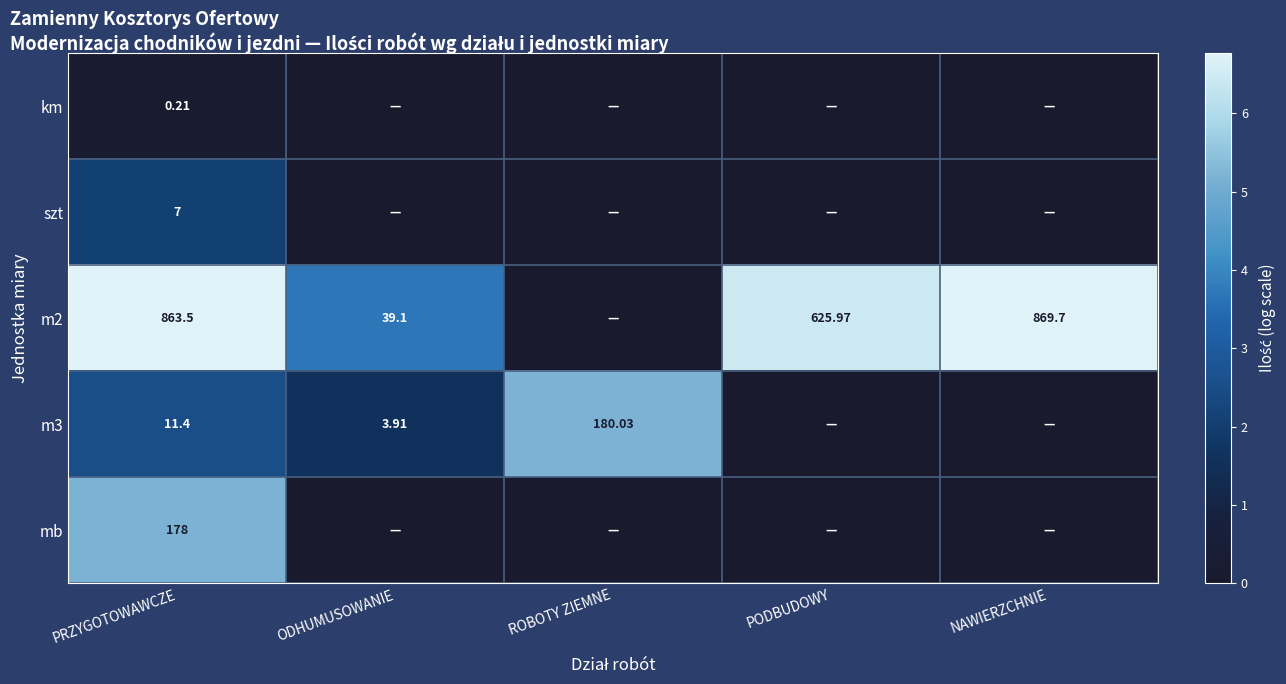

Which series has the widest spread of values?

m2